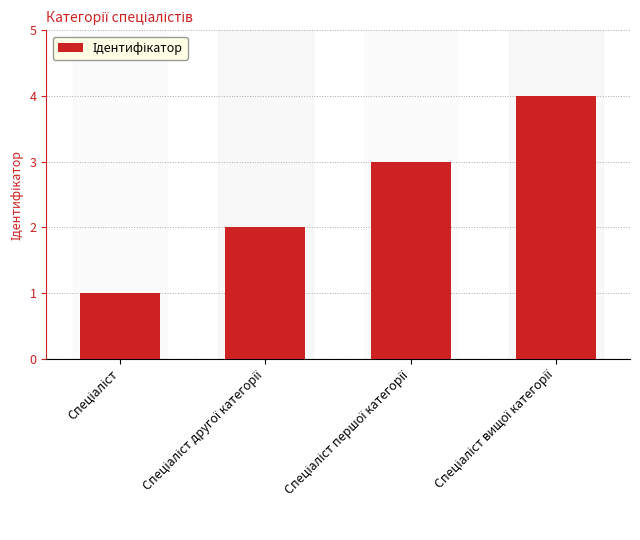

What is the sum of all values?

10